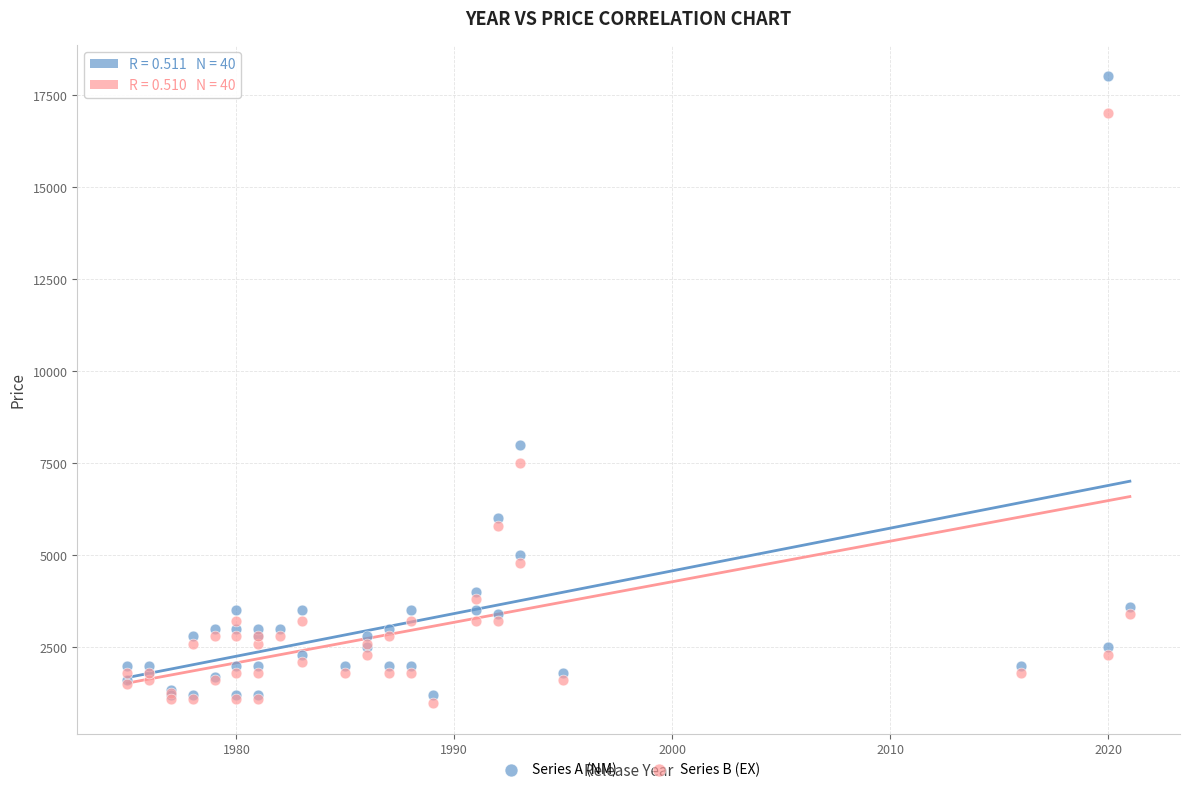

In the Series B (EX) series, what Y value is closest to 9000?

7500